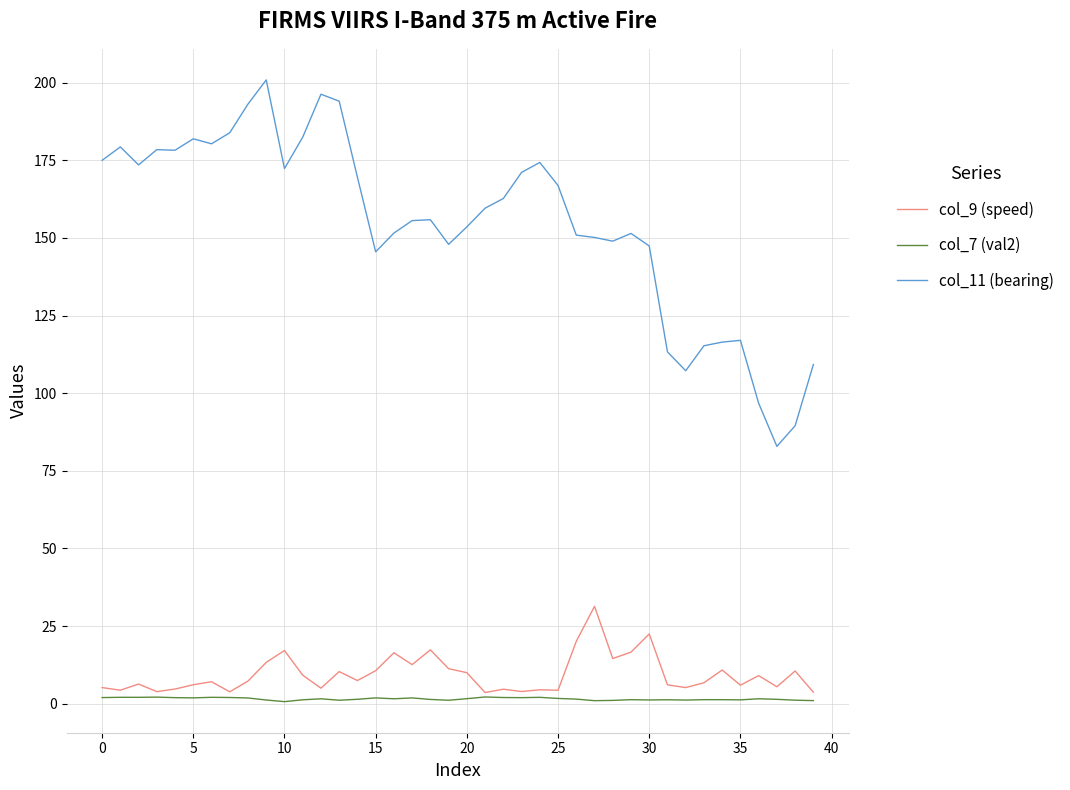

Which series has the largest total across all categories?

col_11 (bearing)